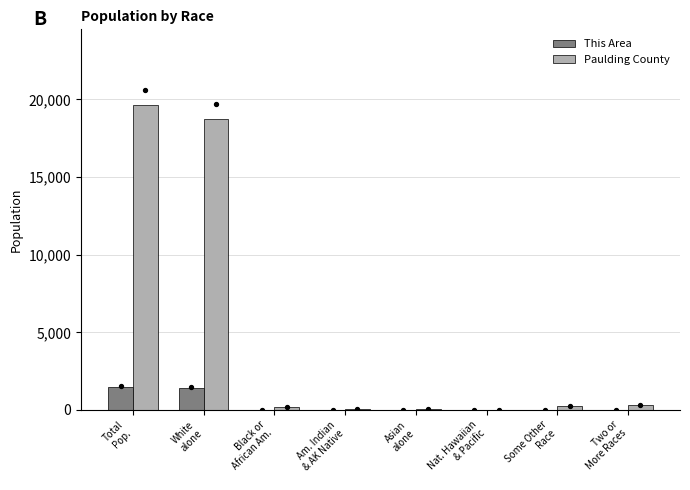

Which series reaches the minimum Y coordinate?

This Area